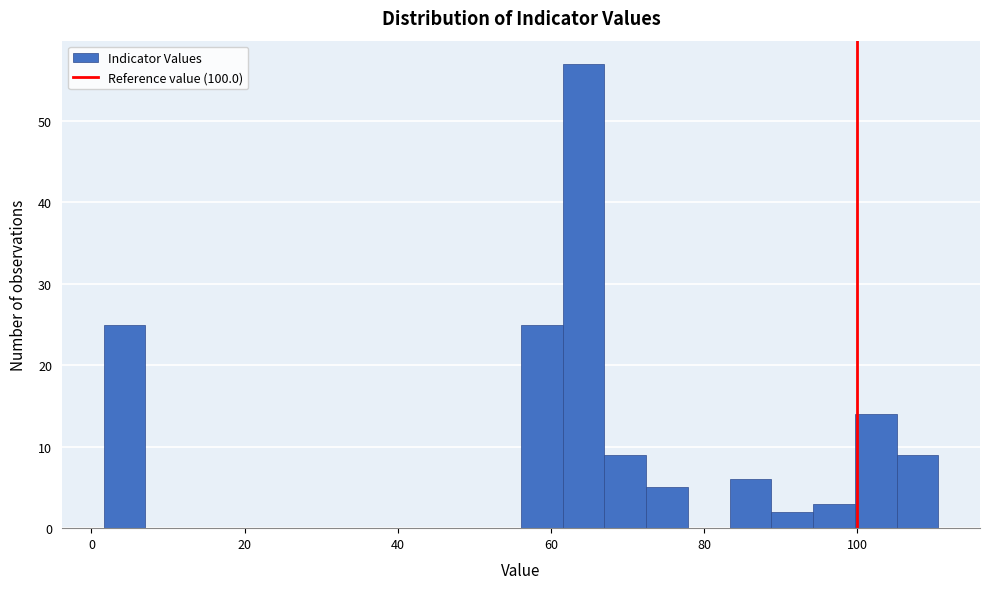

Read against the x-axis, roughly where is the centre of the tallest bar?

64